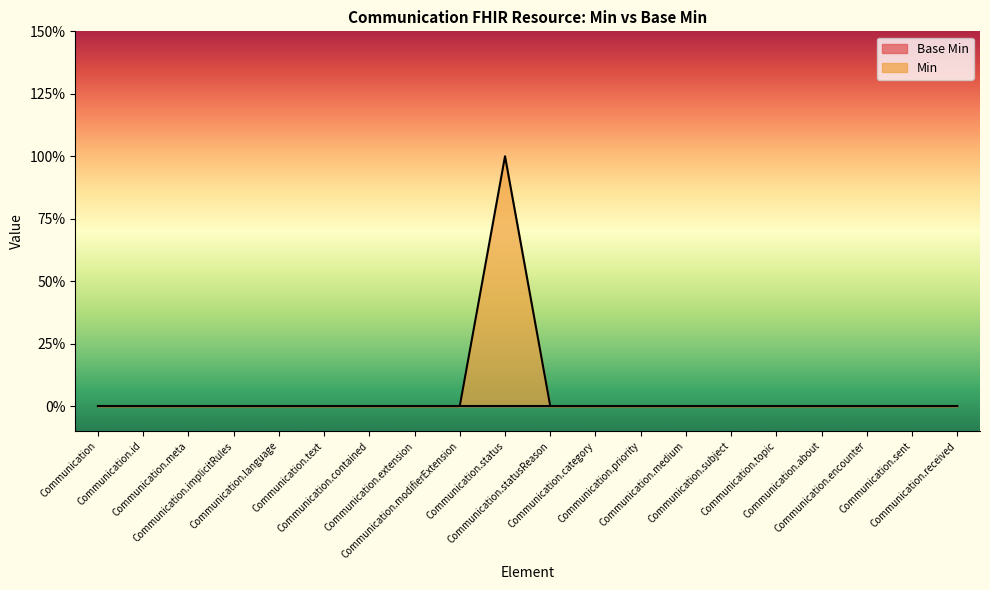

Reading left to right, extract all data points from this chart.

0	0	0	0	0	0	0	0	0	1	0	0	0	0	0	0	0	0	0	0